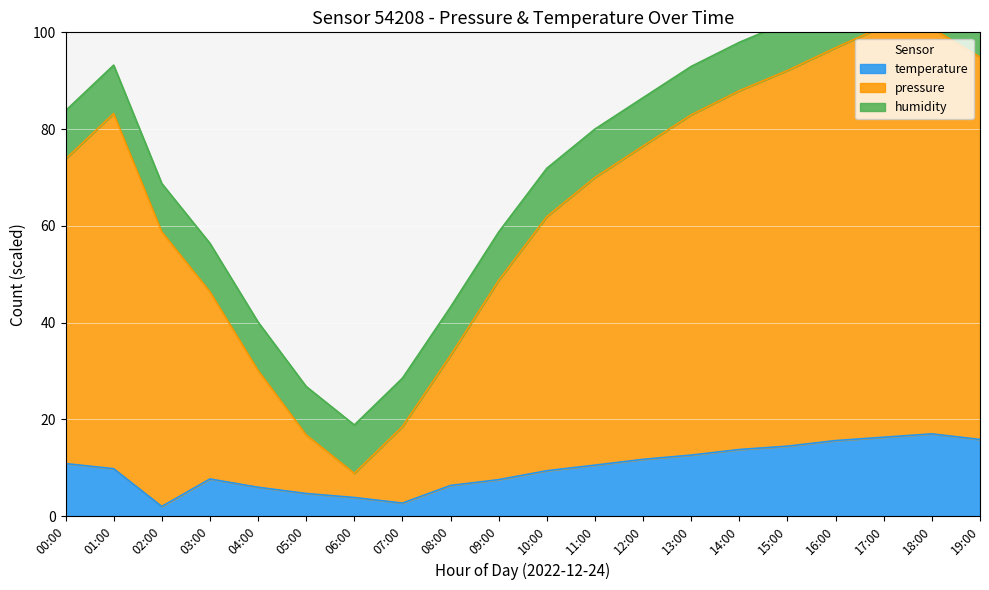

Between 03:00 and 04:00, which is larger?

03:00